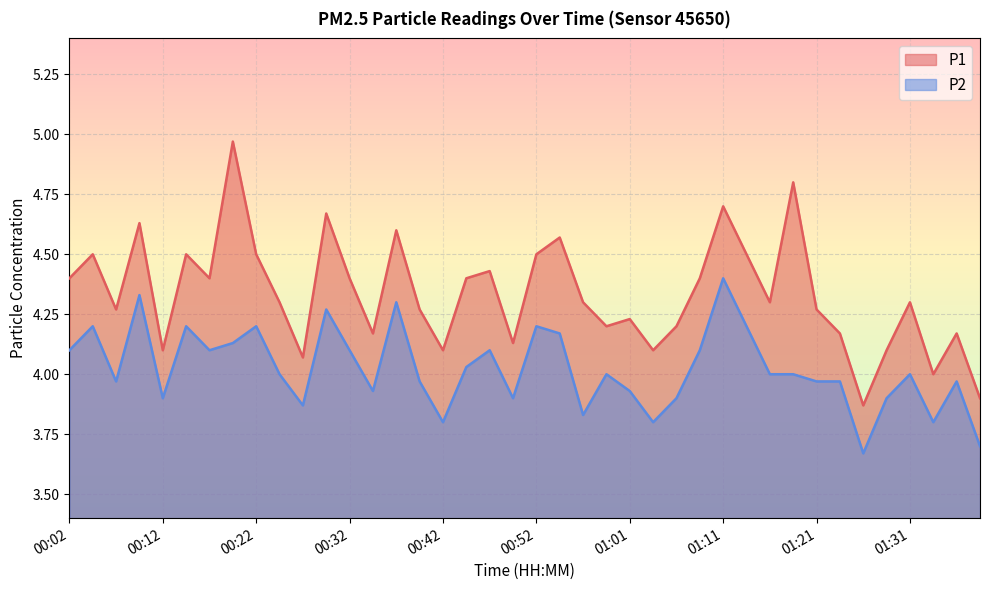

True or false: P1 has more than 0 points higher than both neighbors.

True